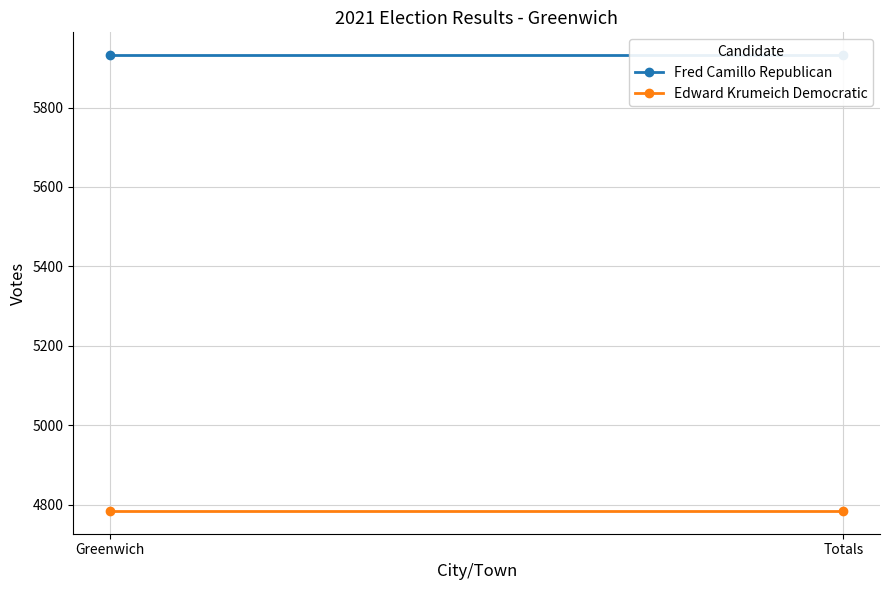

What is the value of the Fred Camillo Republican point at the 2nd from the left?

5932